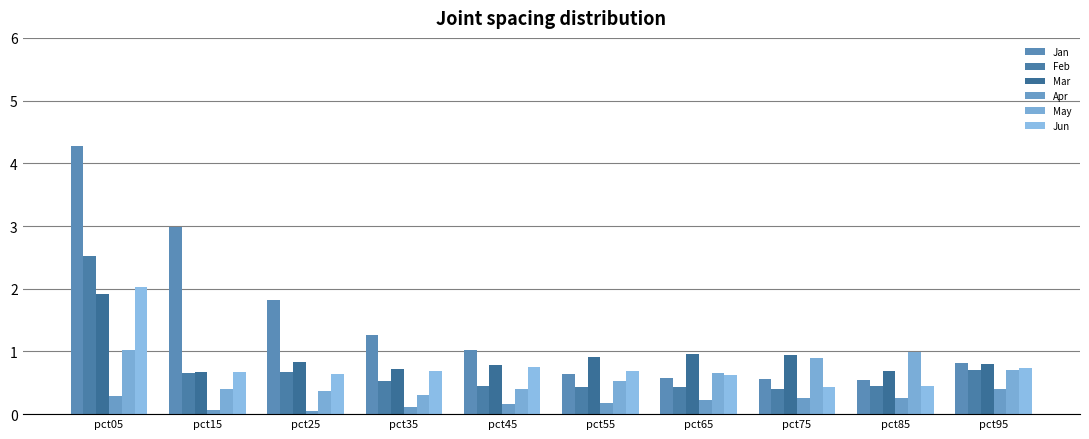

Which series has the largest range (max minus min)?

Jan